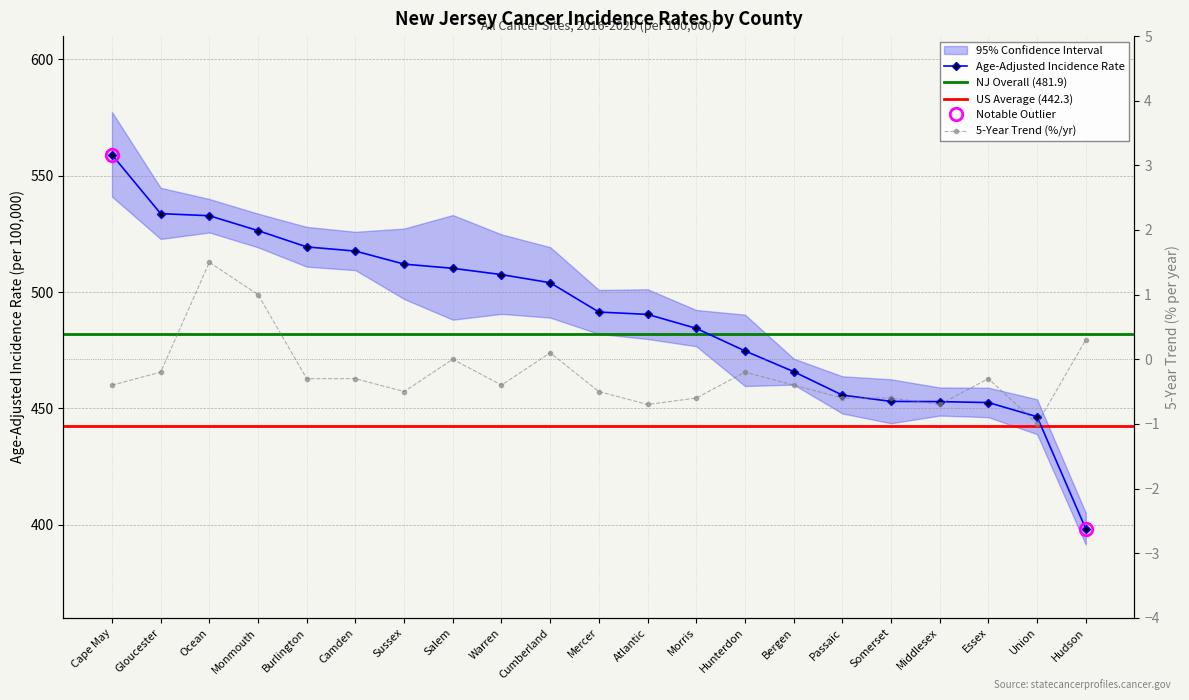

What is the total value across all series at Cumberland?

504.1